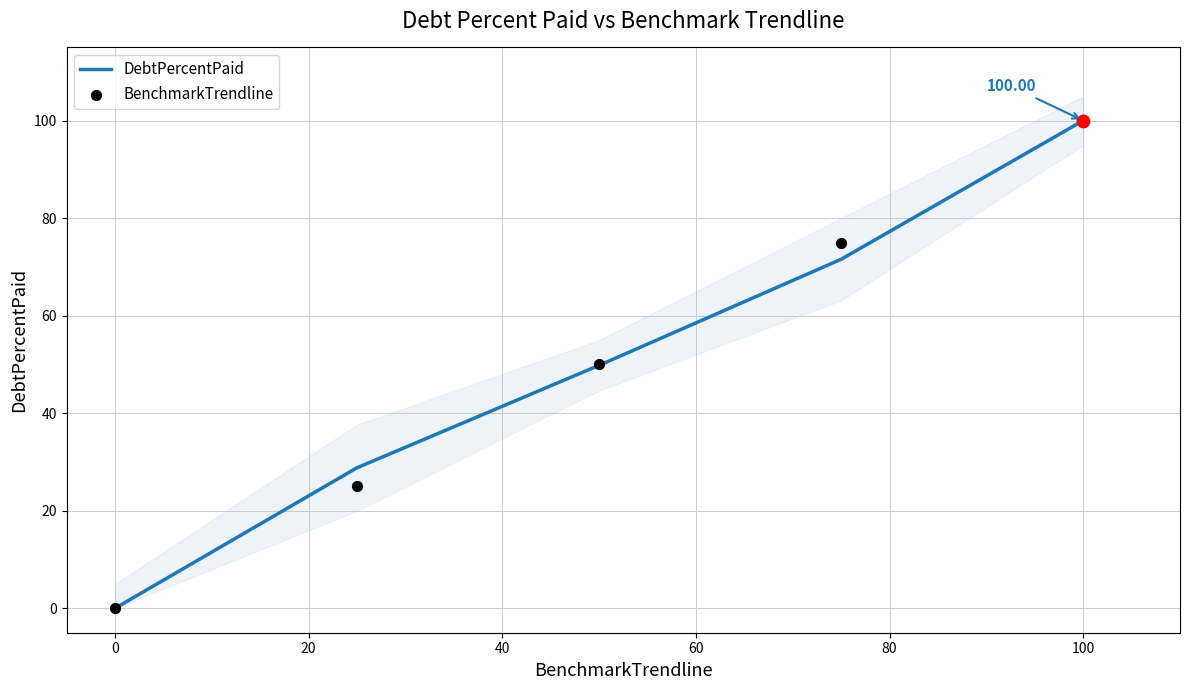

Which series reaches the minimum Y coordinate?

DebtPercentPaid